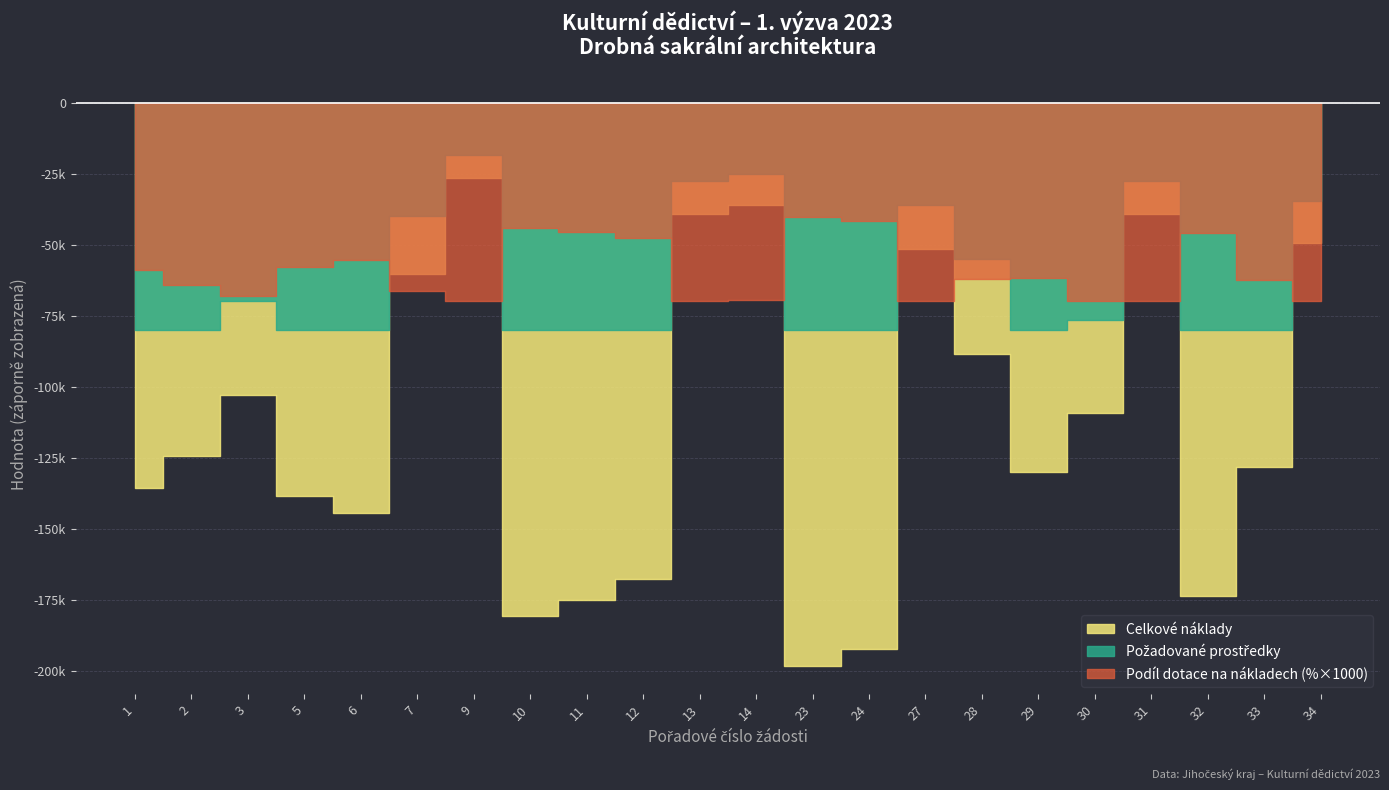

What is the difference between the Celkové náklady values at 23 and 7?

138020.0